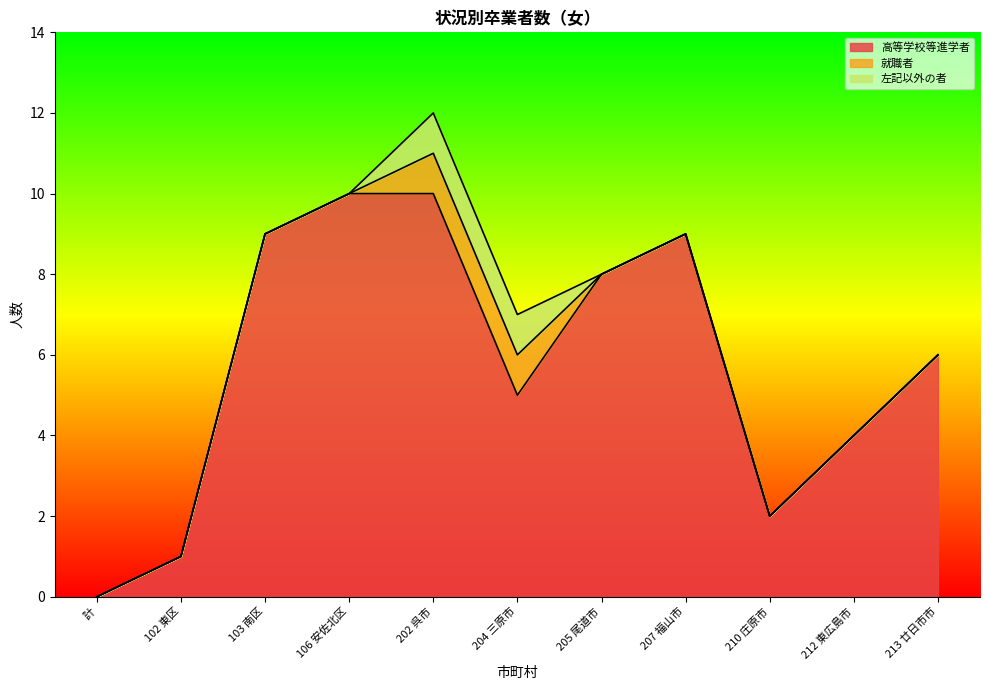

True or false: 左記以外の者 and 高等学校等進学者 intersect in this chart.

False